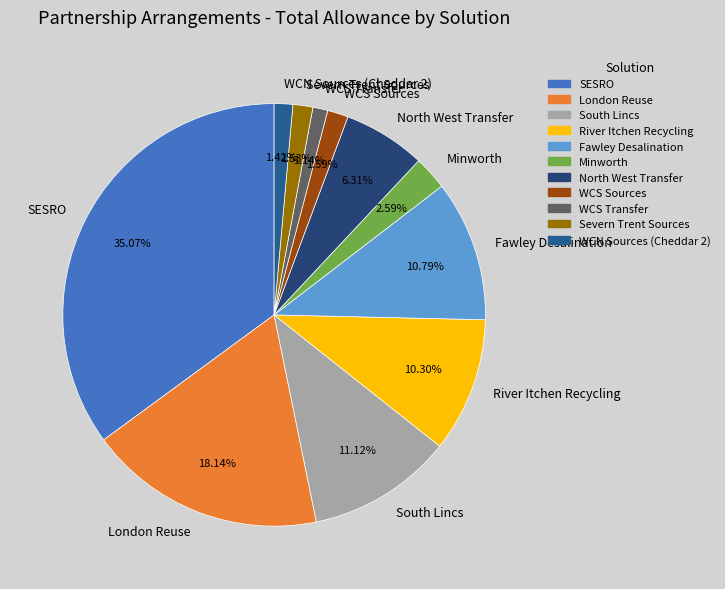

To the nearest percent, what portion does River Itchen Recycling represent?

10%